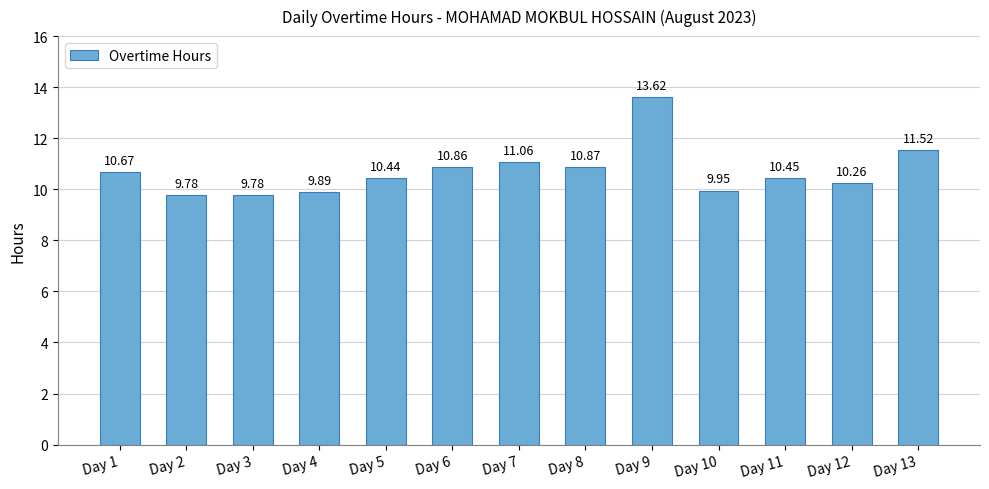

What is the minimum value shown in the chart?

9.8